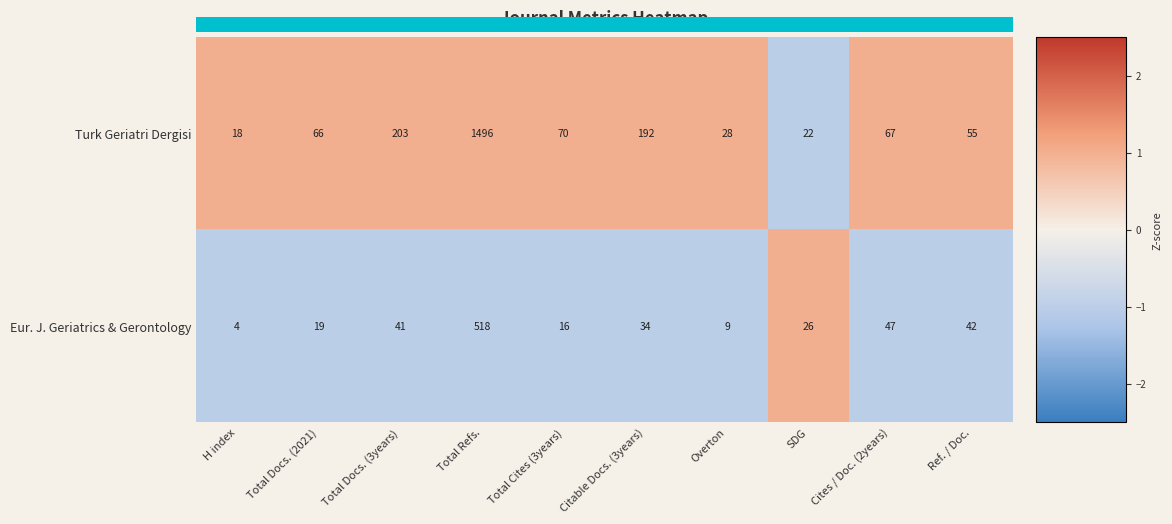

The value of Turk Geriatri Dergisi at Total Cites (3years) is 70. True or false?

True